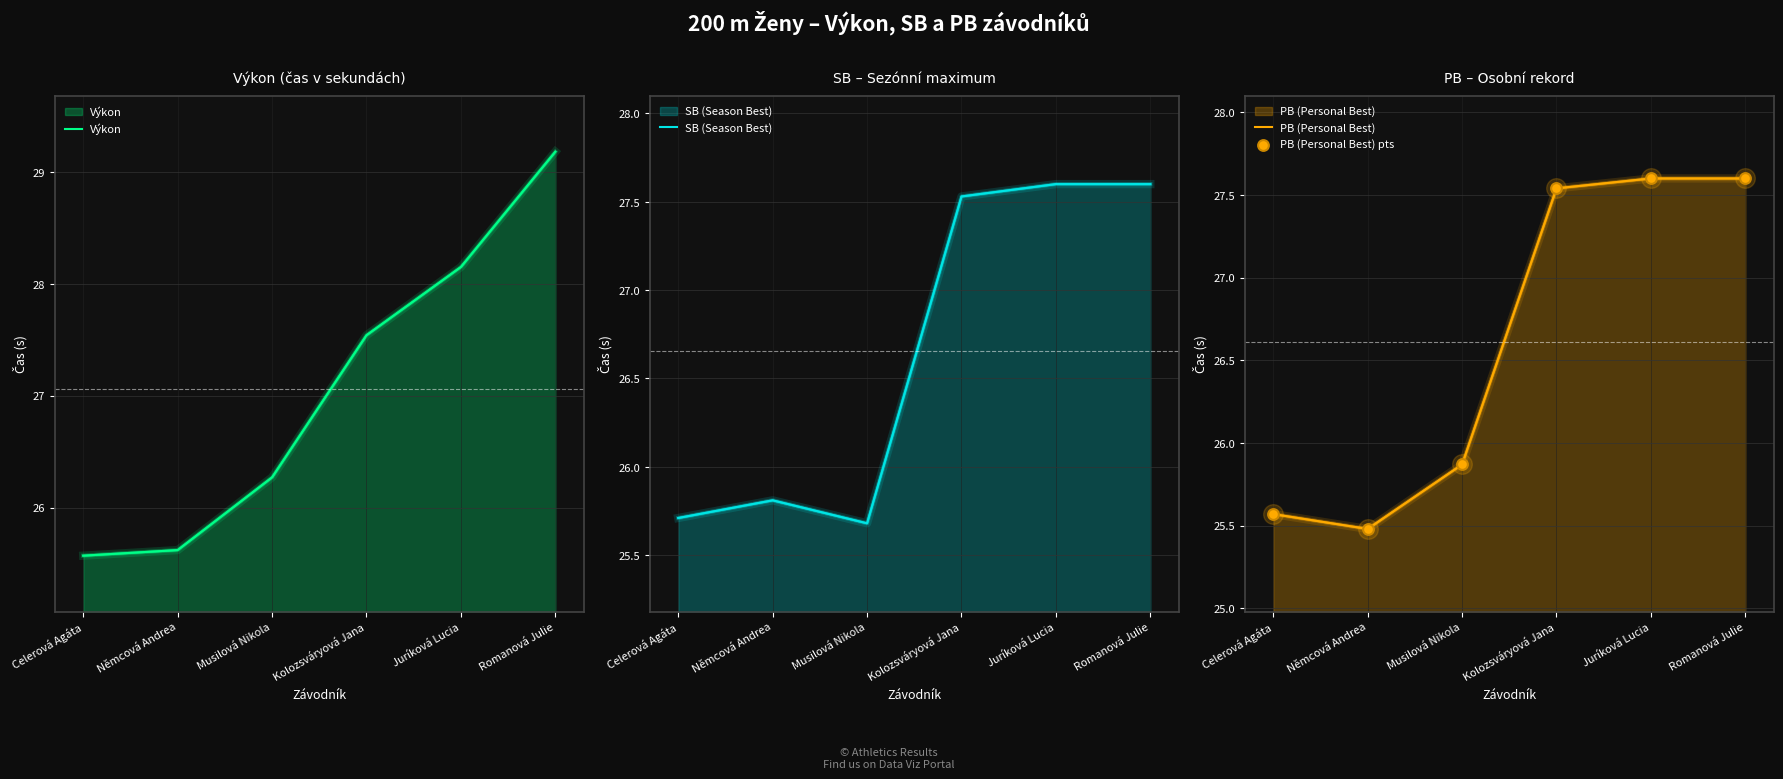

Is the value of PB (Personal Best) pts at Romanová Julie greater than the value of PB (Personal Best) at Musilová Nikola?

Yes